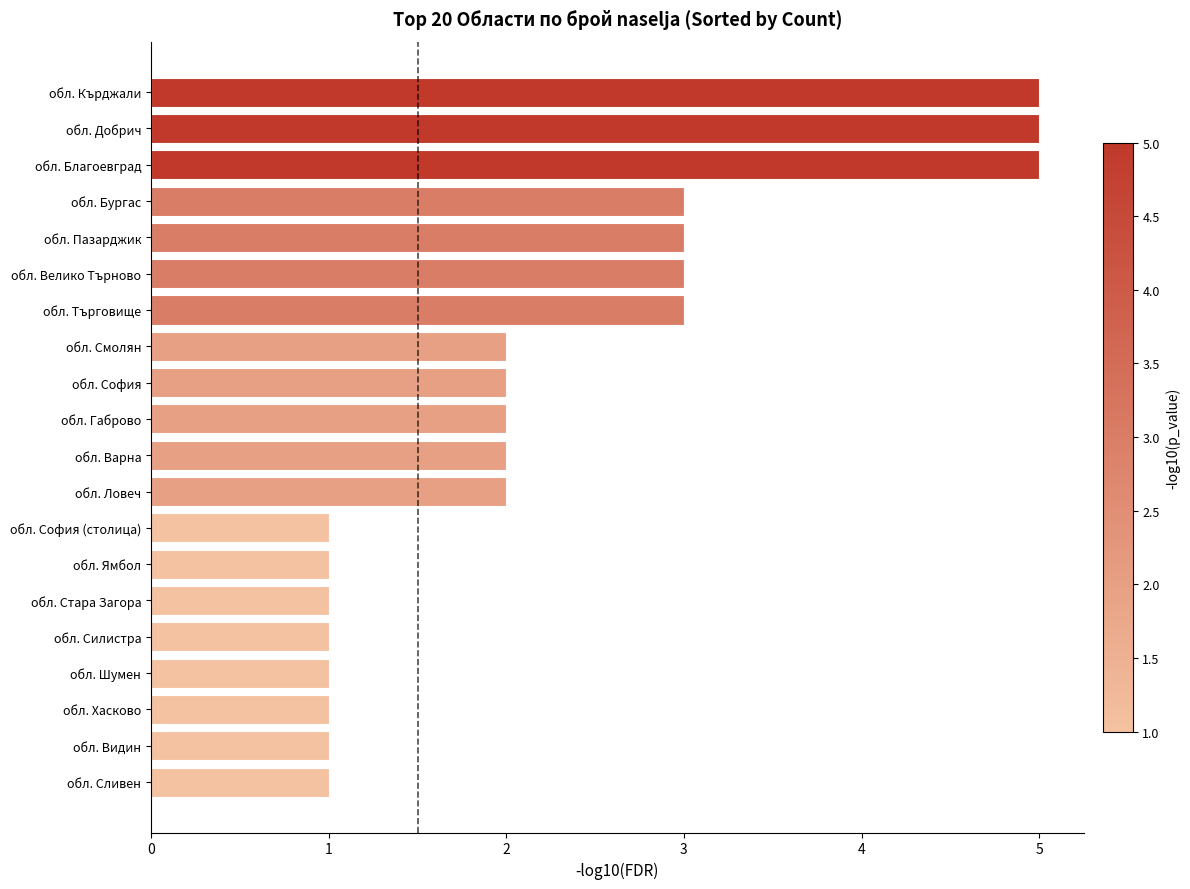

Approximately how many times larger is the value at обл. Ловеч compared to обл. Габрово?

1.0